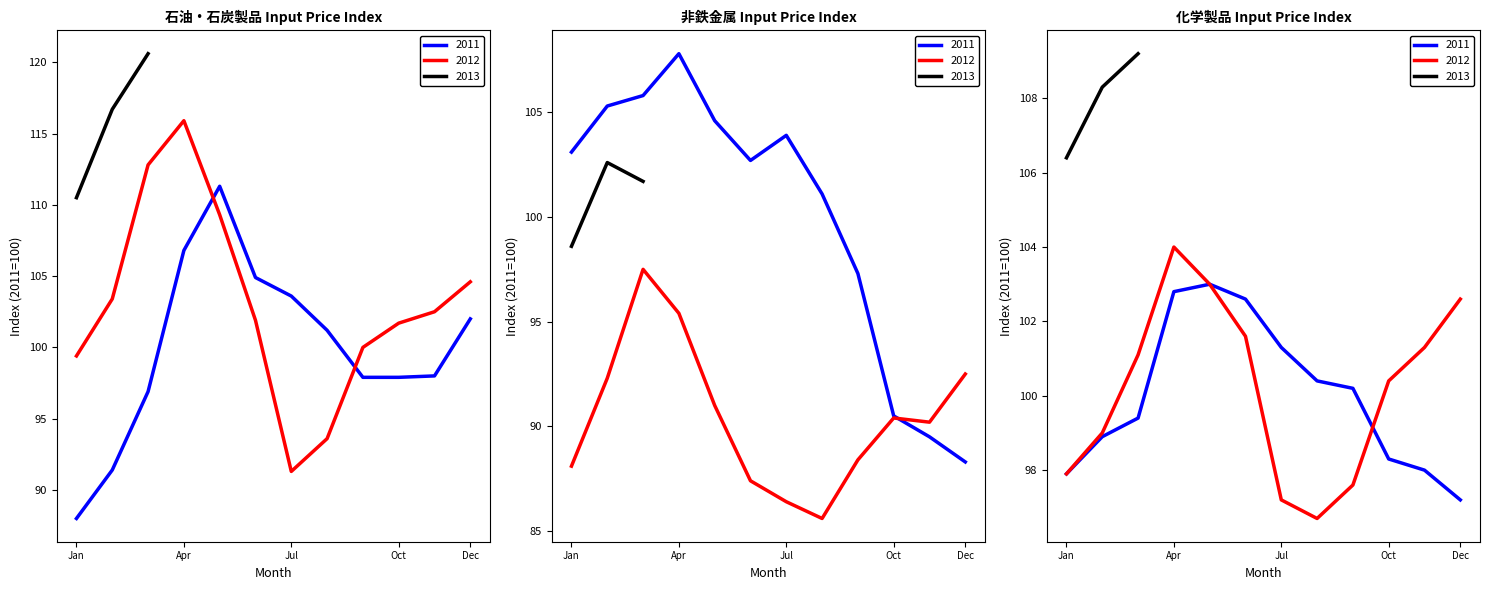

Reading left to right, list all the values displayed in this chart.

石油・石炭 (Input): 2011-01=88.0	2011-02=91.4	2011-03=96.9	2011-04=106.8	2011-05=111.3	2011-06=104.9	2011-07=103.6	2011-08=101.2	2011-09=97.9	2011-10=97.9	2011-11=98.0	2011-12=102.0	2012-01=99.4	2012-02=103.4	2012-03=112.8	2012-04=115.9	2012-05=109.3	2012-06=101.9	2012-07=91.3	2012-08=93.6	2012-09=100.0	2012-10=101.7	2012-11=102.5	2012-12=104.6	2013-01=110.5	2013-02=116.7	2013-03=120.6
非鉄金属 (Input): 2011-01=103.1	2011-02=105.3	2011-03=105.8	2011-04=107.8	2011-05=104.6	2011-06=102.7	2011-07=103.9	2011-08=101.1	2011-09=97.3	2011-10=90.5	2011-11=89.5	2011-12=88.3	2012-01=88.1	2012-02=92.3	2012-03=97.5	2012-04=95.4	2012-05=91.0	2012-06=87.4	2012-07=86.4	2012-08=85.6	2012-09=88.4	2012-10=90.4	2012-11=90.2	2012-12=92.5	2013-01=98.6	2013-02=102.6	2013-03=101.7
化学製品 (Input): 2011-01=97.9	2011-02=98.9	2011-03=99.4	2011-04=102.8	2011-05=103.0	2011-06=102.6	2011-07=101.3	2011-08=100.4	2011-09=100.2	2011-10=98.3	2011-11=98.0	2011-12=97.2	2012-01=97.9	2012-02=99.0	2012-03=101.1	2012-04=104.0	2012-05=103.0	2012-06=101.6	2012-07=97.2	2012-08=96.7	2012-09=97.6	2012-10=100.4	2012-11=101.3	2012-12=102.6	2013-01=106.4	2013-02=108.3	2013-03=109.2